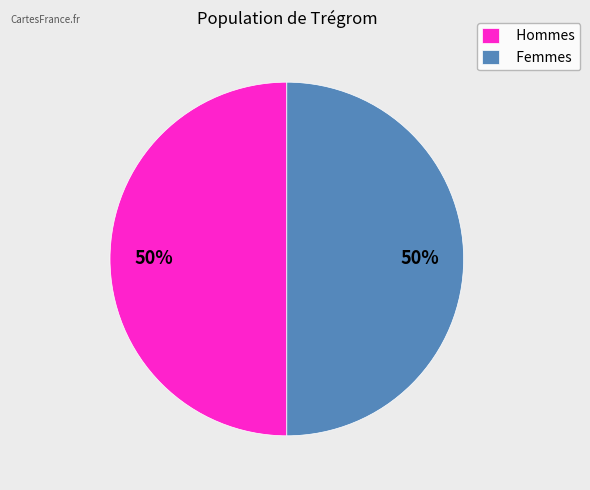

The Femmes slice represents 50% of the pie. True or false?

True